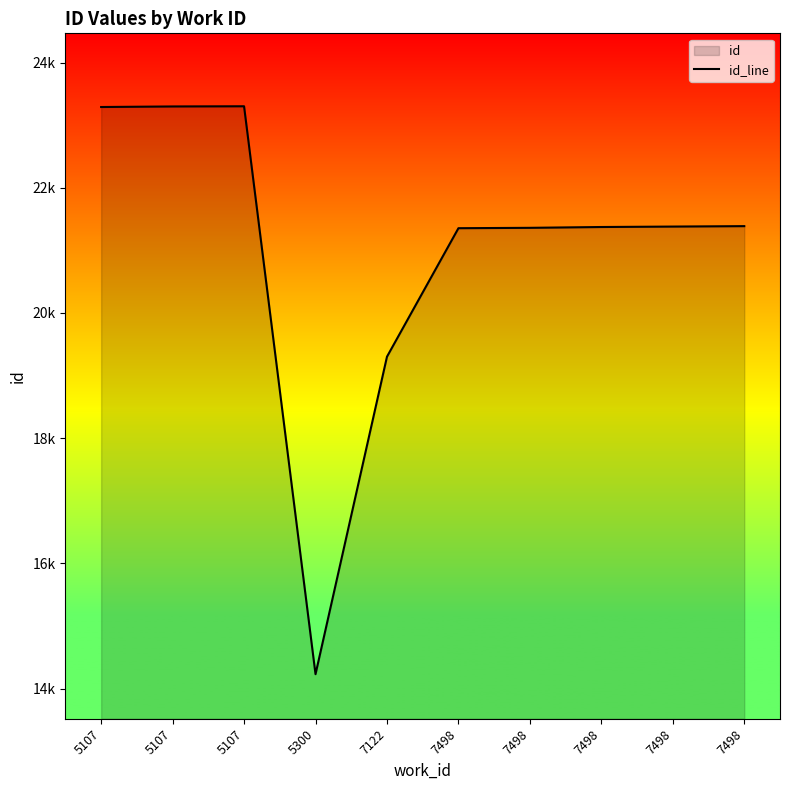

What is the ratio of the value at 5107 to the value at 5107?

1.0